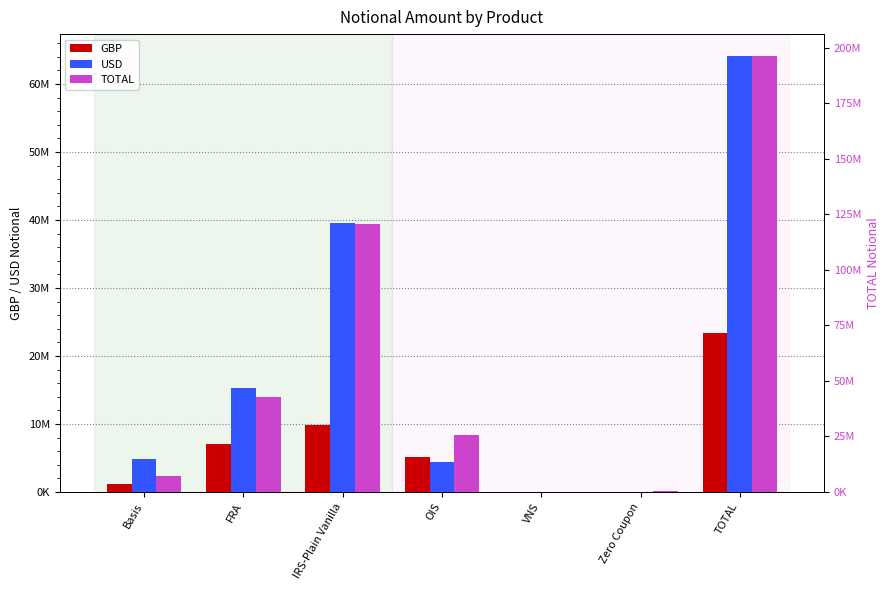

Between Basis and VNS, which series saw the biggest shift?

TOTAL